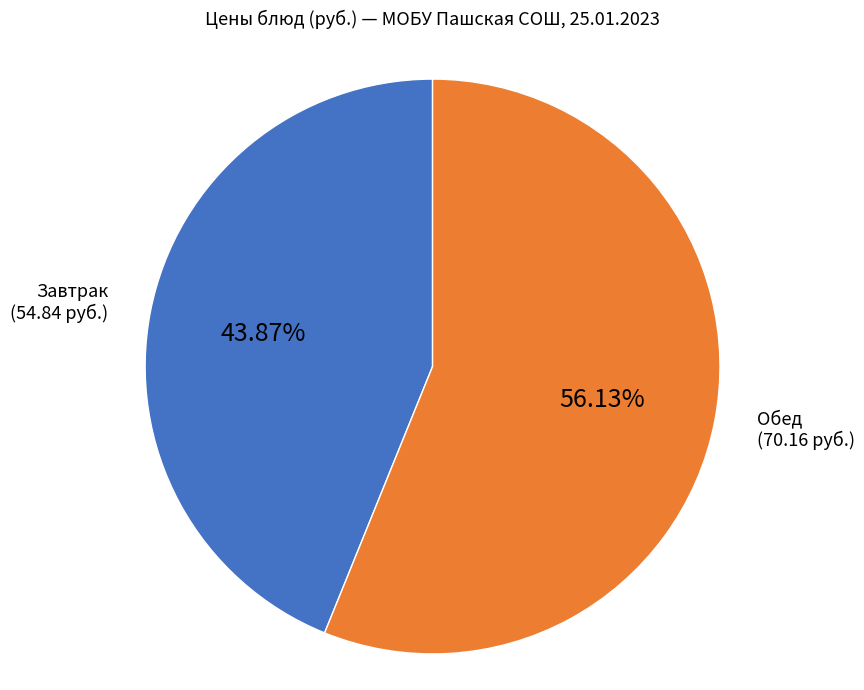

Rank the categories by value from lowest to highest.

Завтрак, Обед